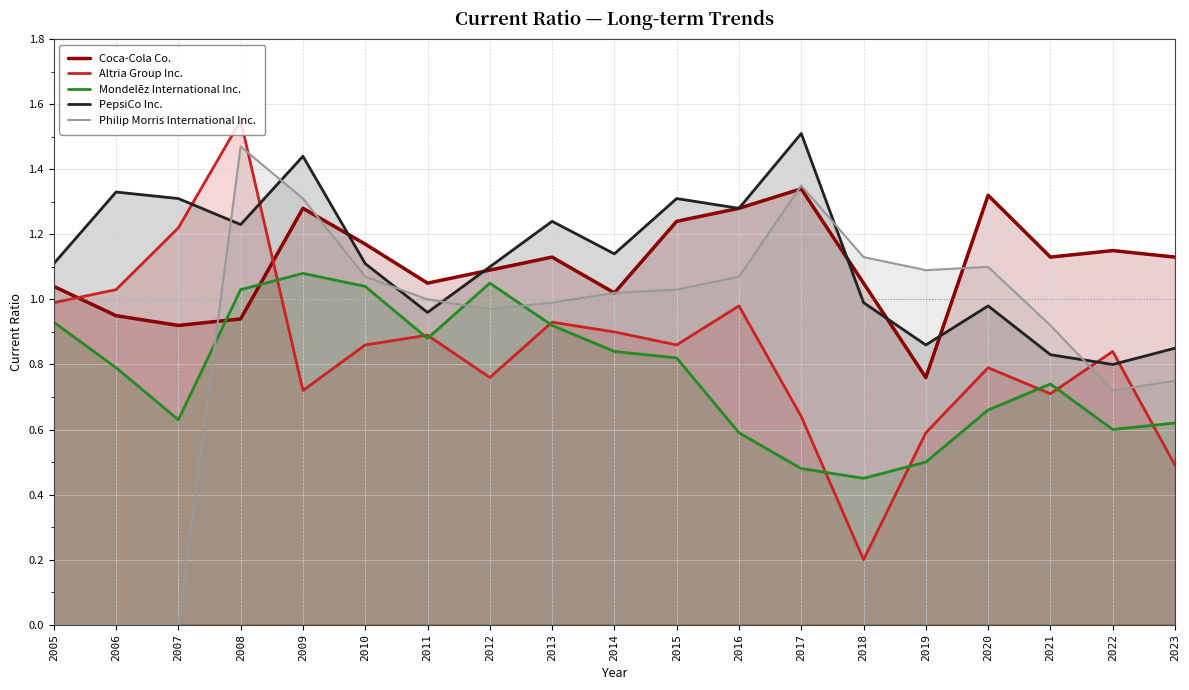

How many values in the Philip Morris International Inc. series are below 1?

8